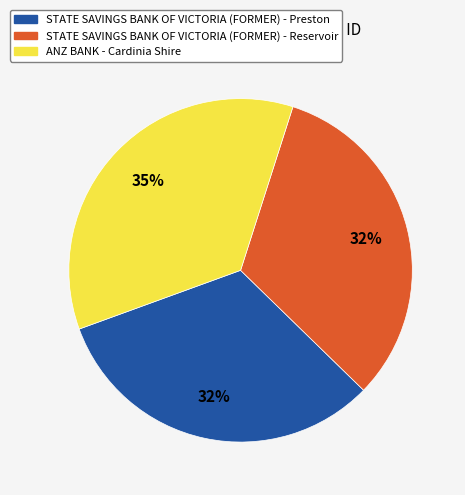

Approximately how many times larger is the value at ANZ BANK - Cardinia Shire compared to STATE SAVINGS BANK OF VICTORIA (FORMER) - Preston?

1.1